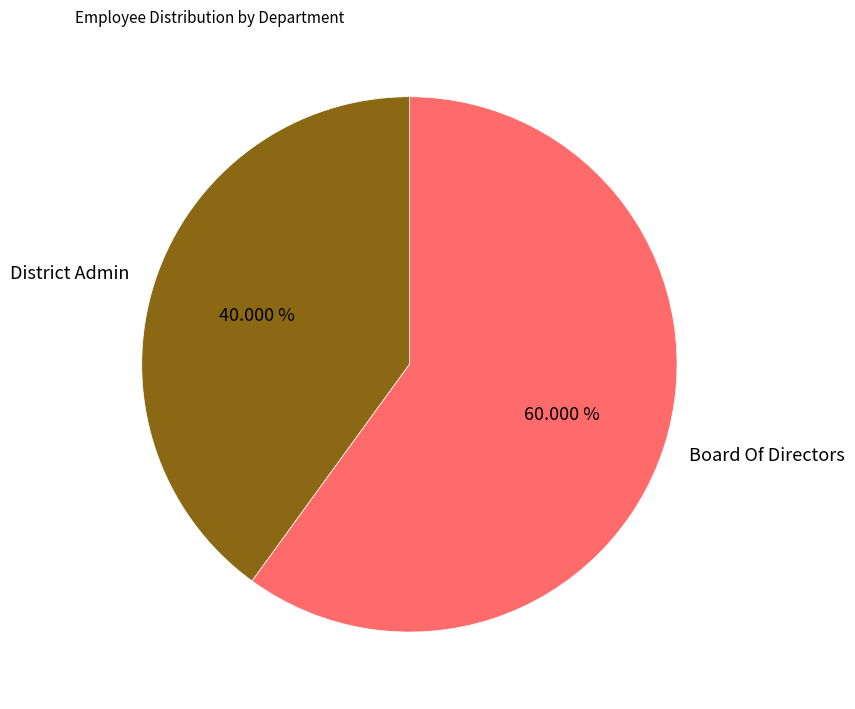

Between Board Of Directors and District Admin, which is larger?

Board Of Directors